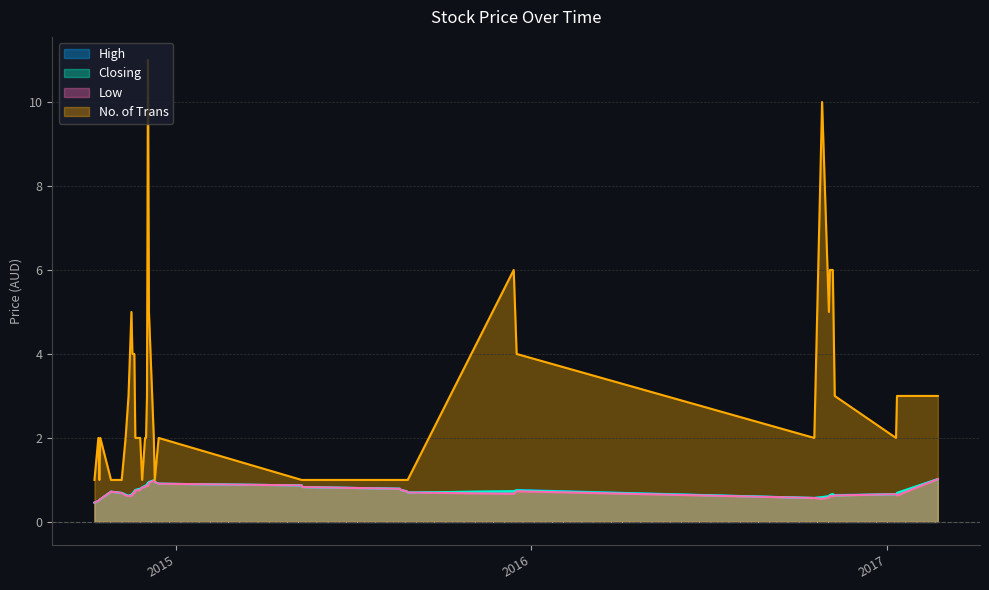

Rank the series by their maximum value, from highest to lowest.

No. of Trans, High, Closing, Low